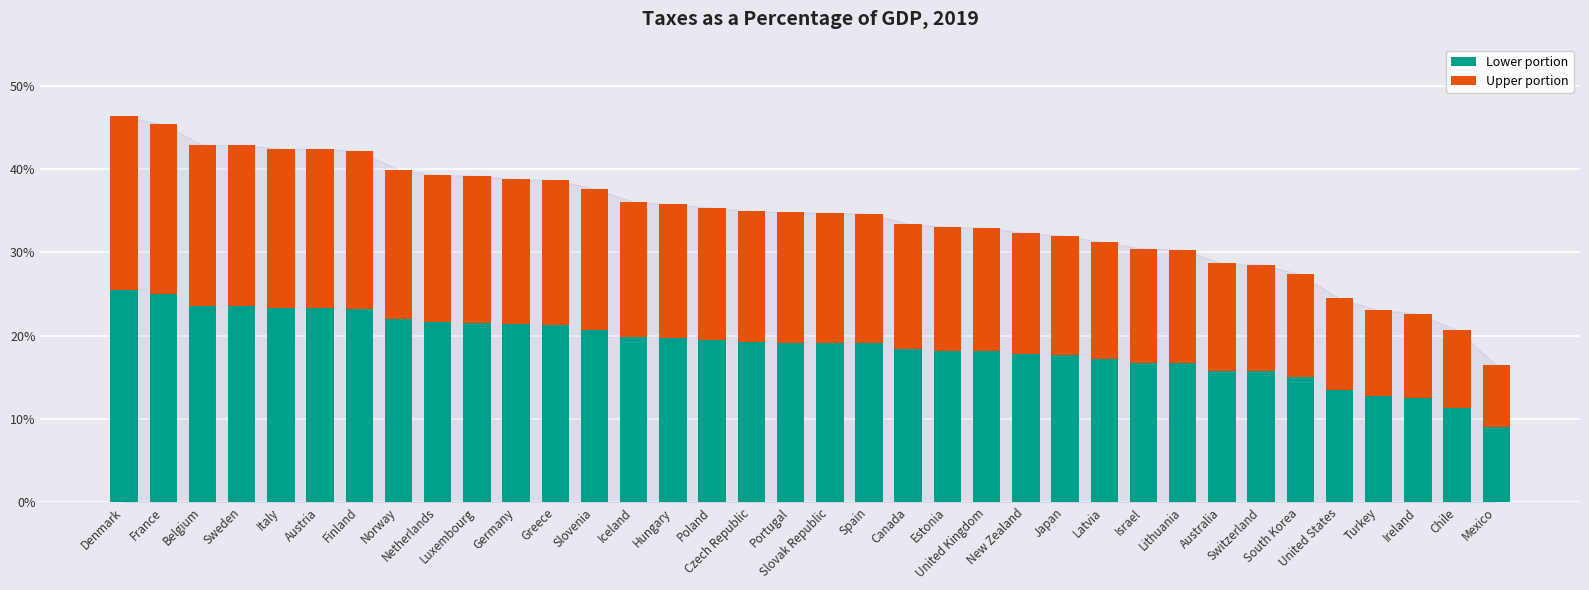

True or false: Tax Share (lower) has a value of 0.2 at Austria.

True